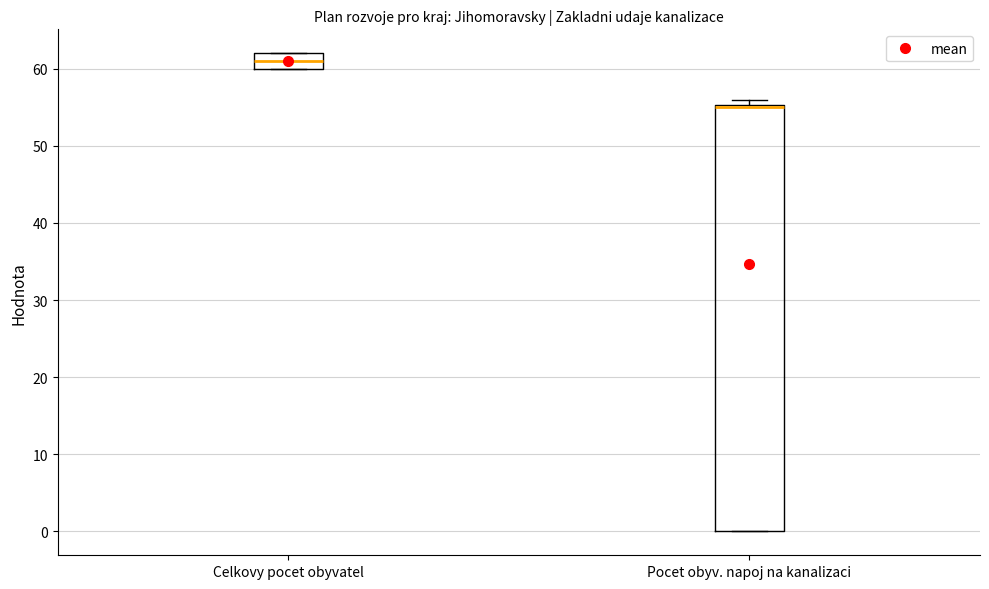

Reading left to right, transcribe this box plot: for each box, give where its median line is, the range the box spans, and where its two whiskers end, as read against the y-axis. The values are not printed on the chart, so give them approximately, as read against the axis.

Celkovy pocet obyvatel: median 61, box 60 to 62, whiskers 60 to 62
Pocet obyv. napoj na kanalizaci: median 55 (drawn on the box's upper edge), box 0 to 55, whiskers 0 to 56